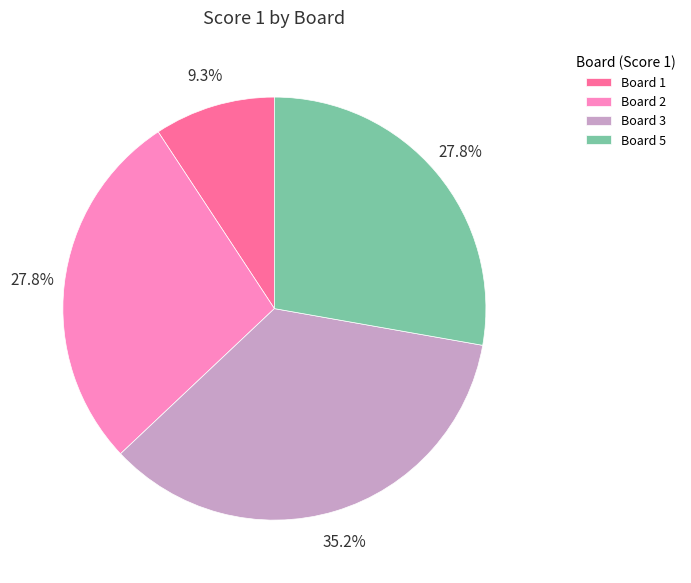

To the nearest percent, what is the combined percentage of Board 1 and Board 5?

37%